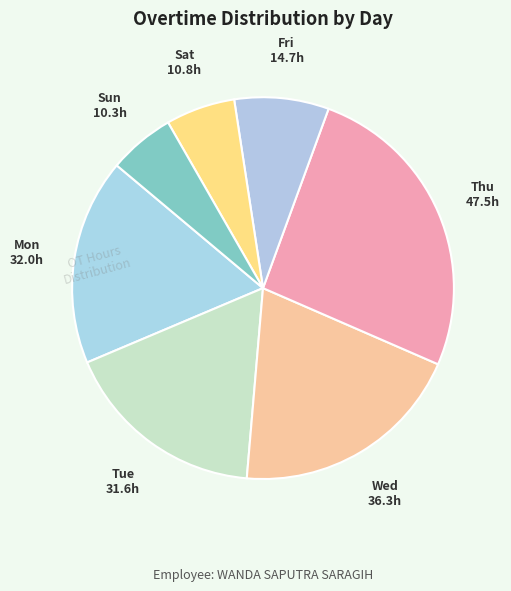

How many slices are in this pie chart?

7